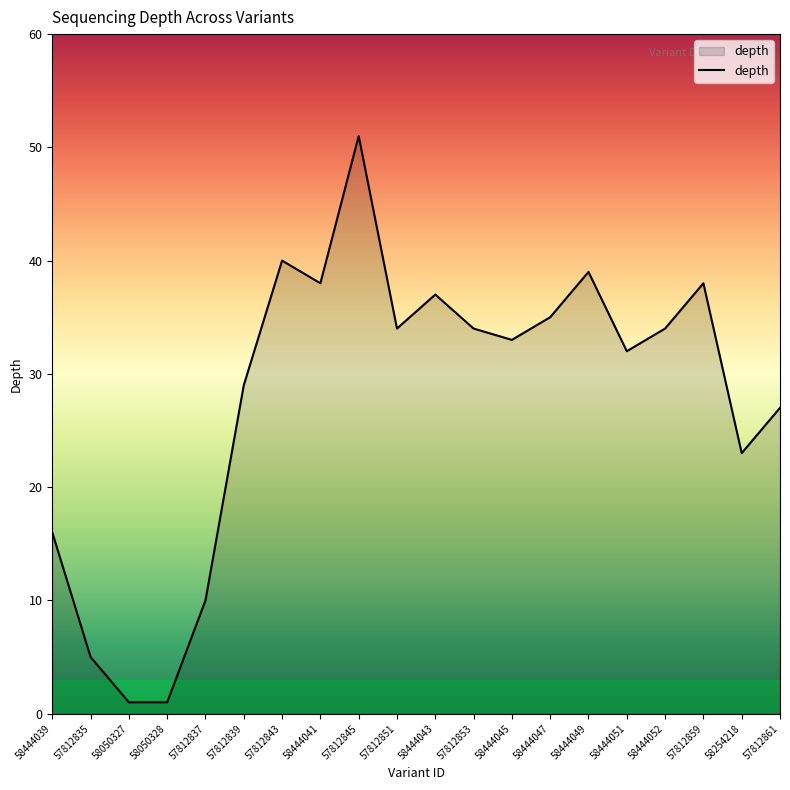

What is the greatest value displayed?

51